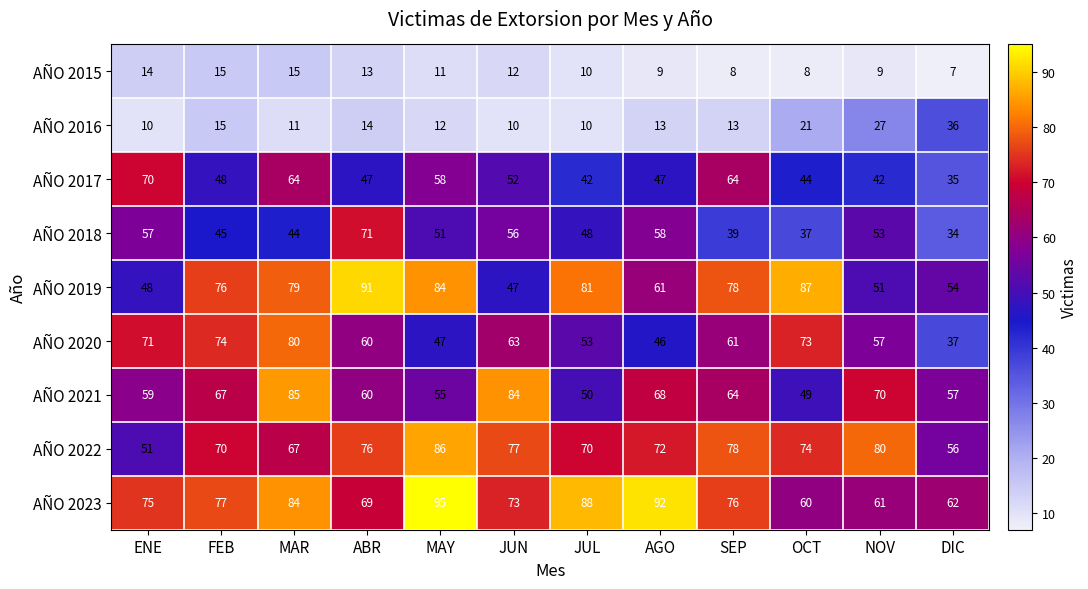

List the series in order of their peak value, highest first.

AÑO 2023, AÑO 2019, AÑO 2022, AÑO 2021, AÑO 2020, AÑO 2018, AÑO 2017, AÑO 2016, AÑO 2015